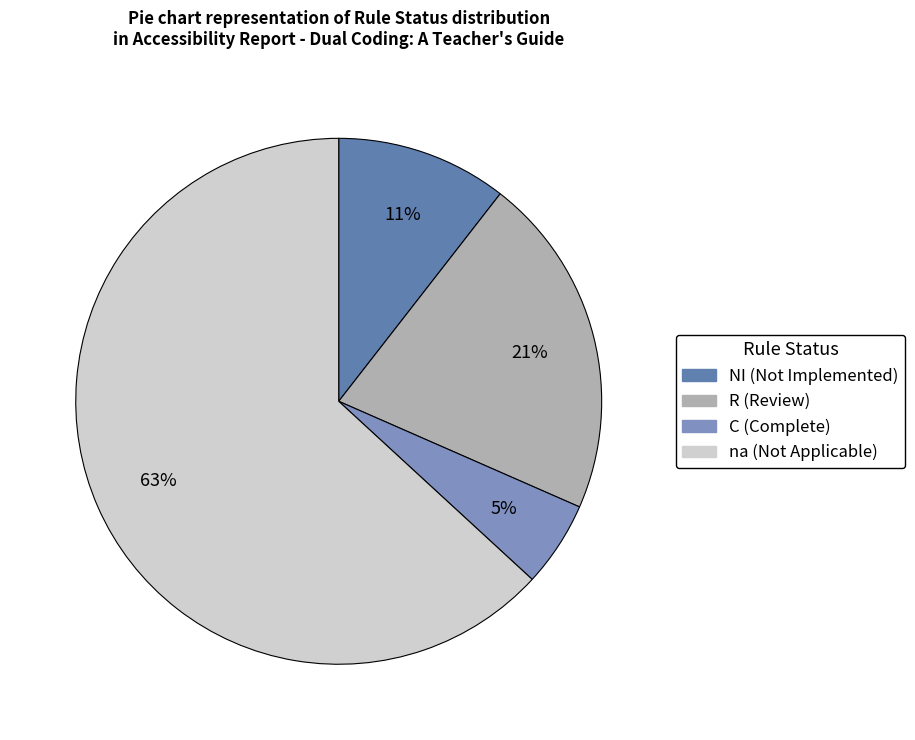

How many segments does this pie chart have?

4